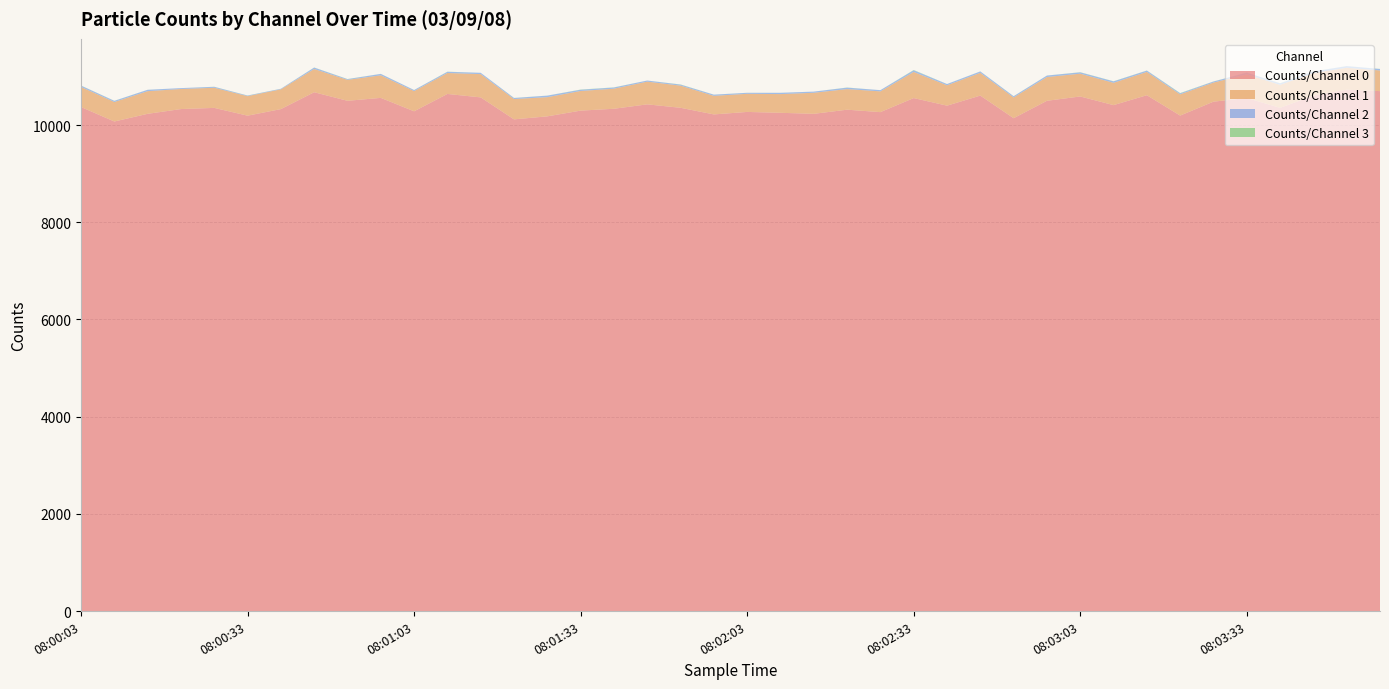

Reading right to left, what are all the values shown in this chart?

Counts/Channel 0: 08:03:57=10697	08:03:51=10726	08:03:45=10603	08:03:39=10353	08:03:33=10556	08:03:27=10480	08:03:21=10194	08:03:15=10613	08:03:09=10409	08:03:03=10587	08:02:57=10498	08:02:51=10140	08:02:45=10605	08:02:39=10398	08:02:33=10554	08:02:27=10265	08:02:21=10315	08:02:15=10230	08:02:09=10251	08:02:03=10269	08:01:57=10218	08:01:51=10354	08:01:45=10425	08:01:39=10334	08:01:33=10296	08:01:27=10178	08:01:21=10116	08:01:15=10568	08:01:09=10639	08:01:03=10282	08:00:57=10558	08:00:51=10498	08:00:45=10674	08:00:39=10327	08:00:33=10192	08:00:27=10352	08:00:21=10328	08:00:15=10230	08:00:09=10072	08:00:03=10370
Counts/Channel 1: 08:03:57=425	08:03:51=451	08:03:45=465	08:03:39=473	08:03:33=486	08:03:27=393	08:03:21=437	08:03:15=479	08:03:09=459	08:03:03=469	08:02:57=489	08:02:51=427	08:02:45=468	08:02:39=419	08:02:33=538	08:02:27=427	08:02:21=424	08:02:15=433	08:02:09=385	08:02:03=373	08:01:57=382	08:01:51=456	08:01:45=467	08:01:39=413	08:01:33=404	08:01:27=395	08:01:21=418	08:01:15=479	08:01:09=431	08:01:03=416	08:00:57=464	08:00:51=431	08:00:45=478	08:00:39=407	08:00:33=402	08:00:27=414	08:00:21=413	08:00:15=466	08:00:09=401	08:00:03=413
Counts/Channel 2: 08:03:57=30	08:03:51=34	08:03:45=33	08:03:39=29	08:03:33=34	08:03:27=21	08:03:21=20	08:03:15=27	08:03:09=29	08:03:03=27	08:02:57=30	08:02:51=24	08:02:45=29	08:02:39=25	08:02:33=33	08:02:27=25	08:02:21=29	08:02:15=24	08:02:09=26	08:02:03=20	08:01:57=24	08:01:51=20	08:01:45=23	08:01:39=24	08:01:33=25	08:01:27=31	08:01:21=21	08:01:15=27	08:01:09=24	08:01:03=21	08:00:57=29	08:00:51=14	08:00:45=29	08:00:39=11	08:00:33=11	08:00:27=19	08:00:21=18	08:00:15=28	08:00:09=23	08:00:03=27
Counts/Channel 3: 08:03:57=2	08:03:51=1	08:03:45=2	08:03:39=4	08:03:33=2	08:03:27=2	08:03:21=6	08:03:15=2	08:03:09=3	08:03:03=3	08:02:57=1	08:02:51=2	08:02:45=1	08:02:39=1	08:02:33=6	08:02:27=0	08:02:21=3	08:02:15=0	08:02:09=1	08:02:03=1	08:01:57=1	08:01:51=4	08:01:45=0	08:01:39=3	08:01:33=4	08:01:27=1	08:01:21=2	08:01:15=0	08:01:09=3	08:01:03=1	08:00:57=1	08:00:51=3	08:00:45=2	08:00:39=1	08:00:33=2	08:00:27=2	08:00:21=0	08:00:15=1	08:00:09=2	08:00:03=2